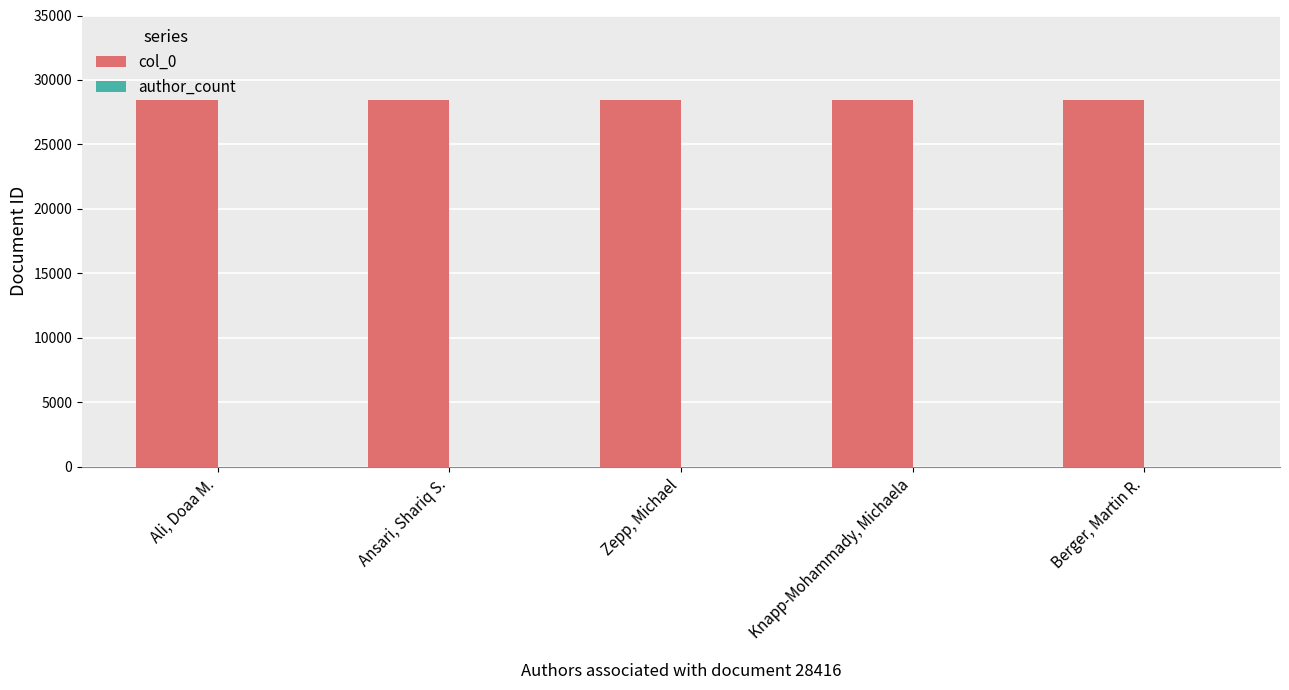

True or false: col_0 has a value of 42254 at Ansari, Shariq S..

False